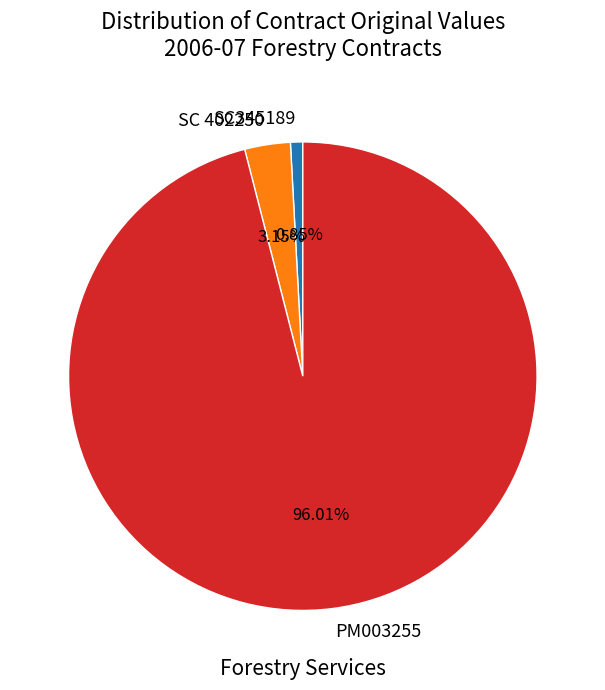

What is the largest slice in the pie chart?

PM003255